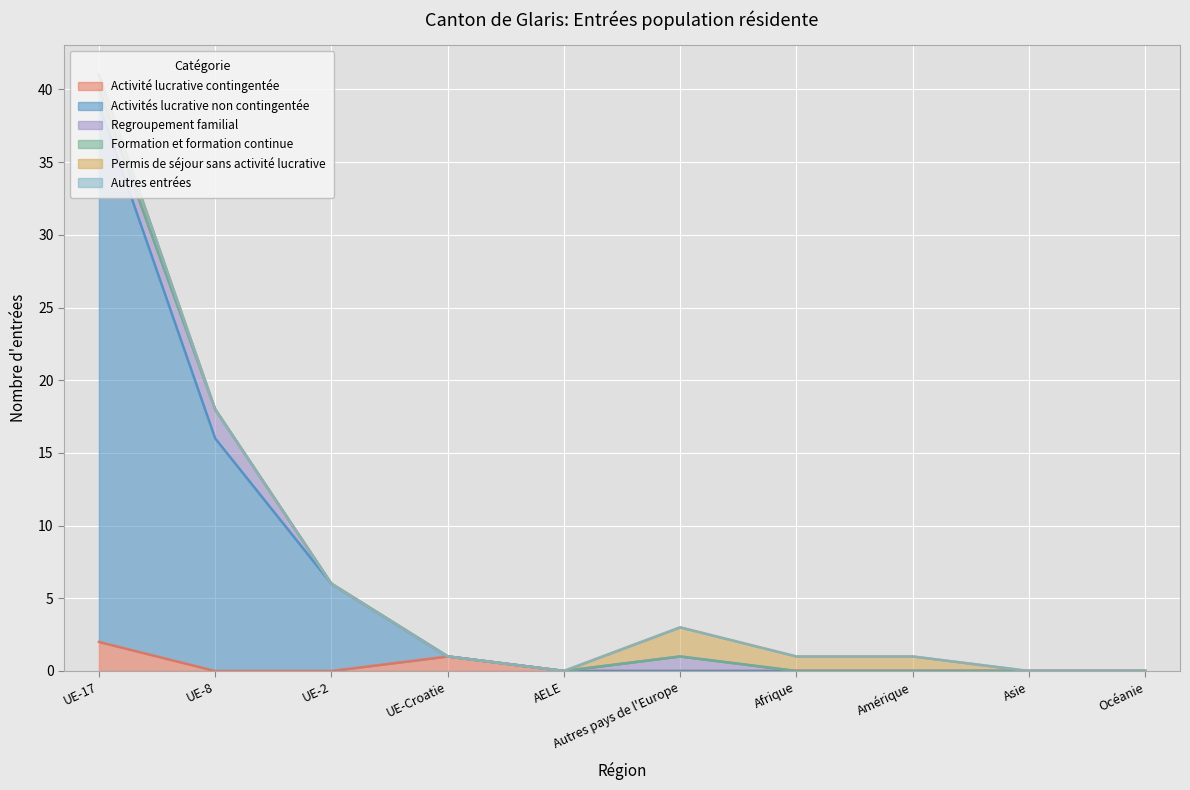

At UE-Croatie, list the series in order from largest to smallest.

Activité lucrative contingentée, Activités lucrative non contingentée, Regroupement familial, Formation et formation continue, Permis de séjour sans activité lucrative, Autres entrées